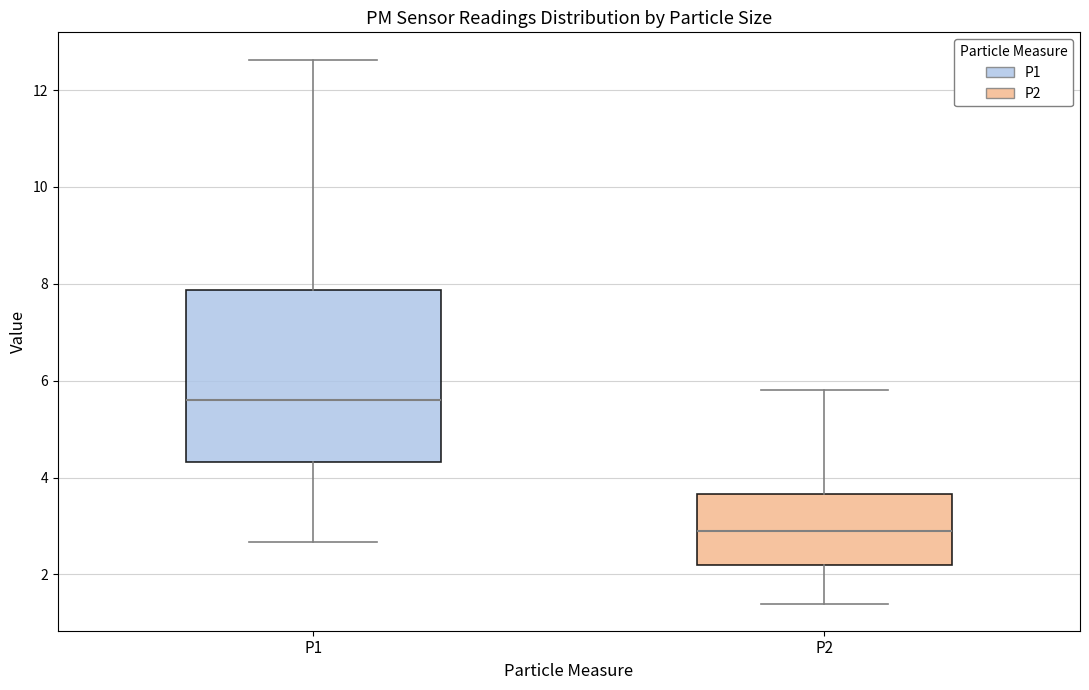

Which box is the tallest, from its lower edge to its upper edge?

P1